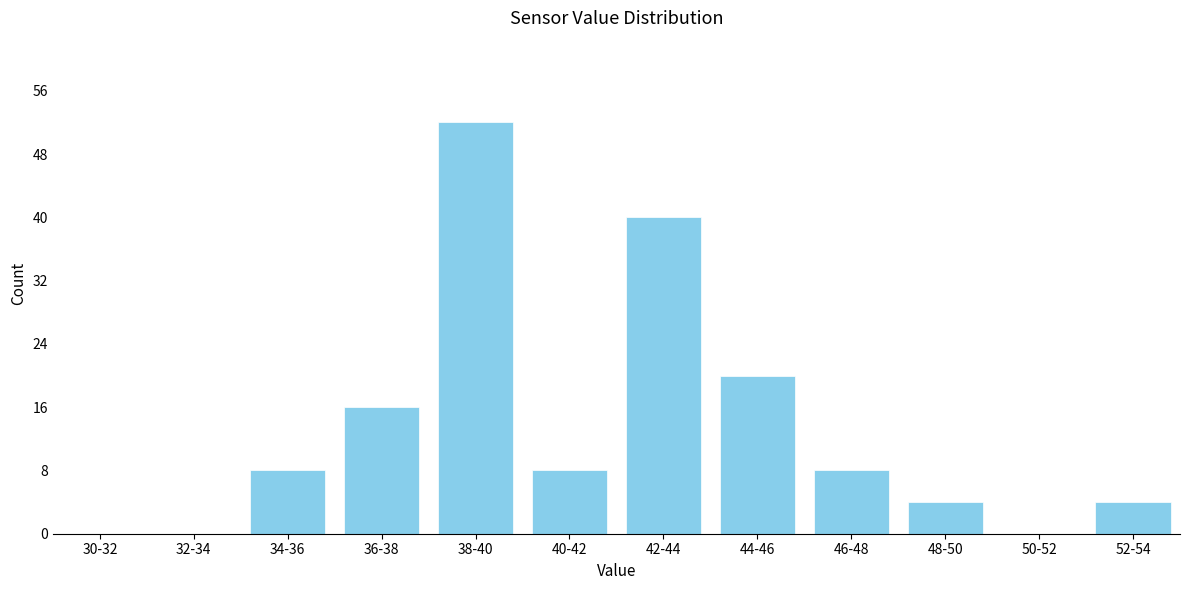

Reading left to right, what are all the values shown in this chart?

30-32=0	32-34=0	34-36=8	36-38=16	38-40=52	40-42=8	42-44=40	44-46=20	46-48=8	48-50=4	50-52=0	52-54=4